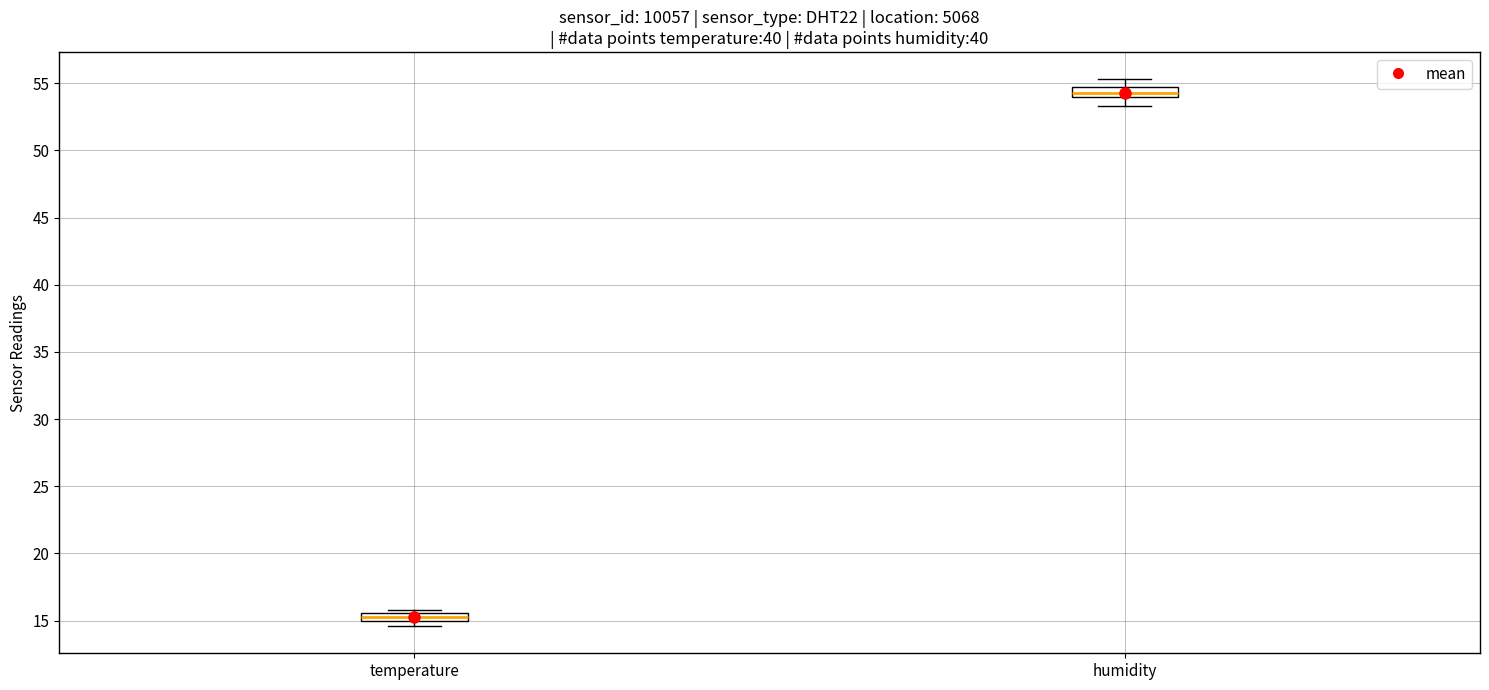

Which box's median line is the lowest?

temperature